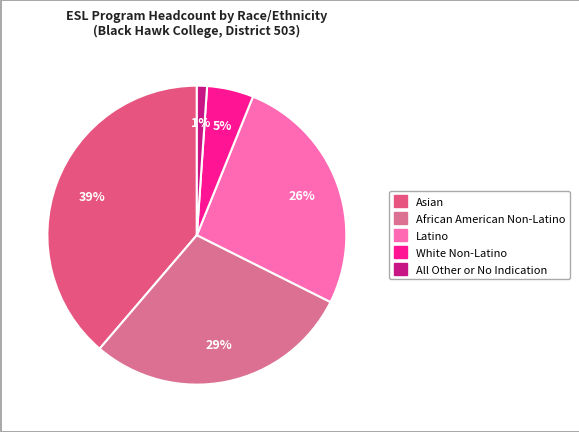

How many segments does this pie chart have?

5